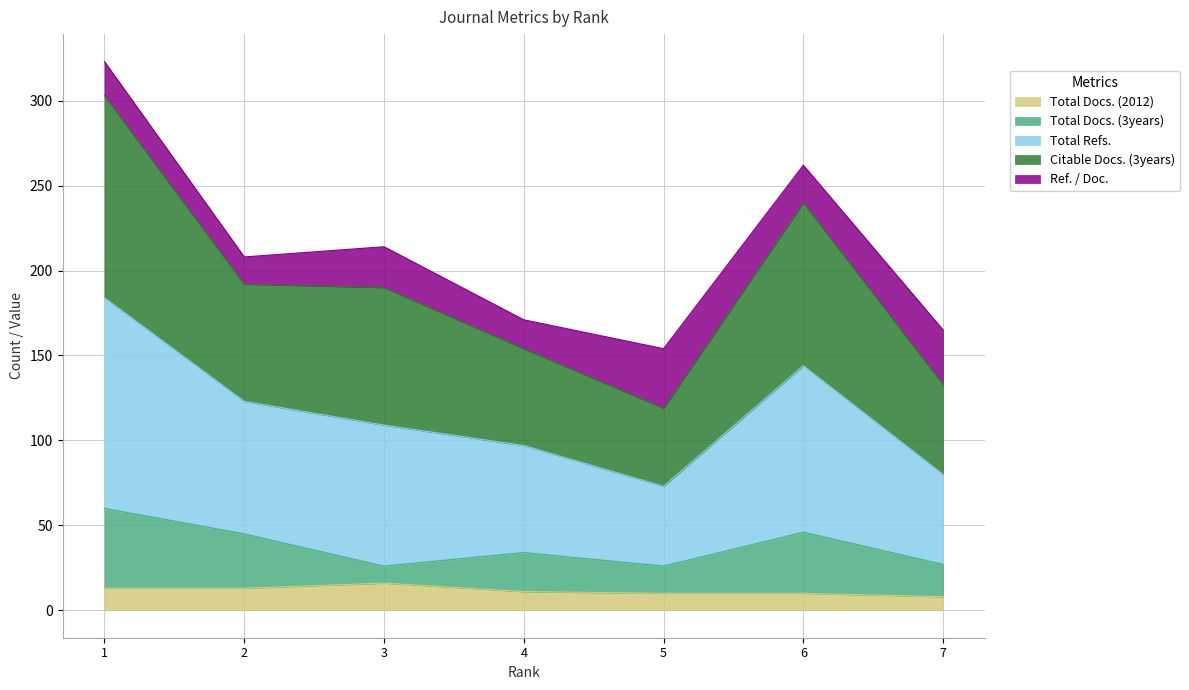

Which series has the largest range (max minus min)?

Total Refs.